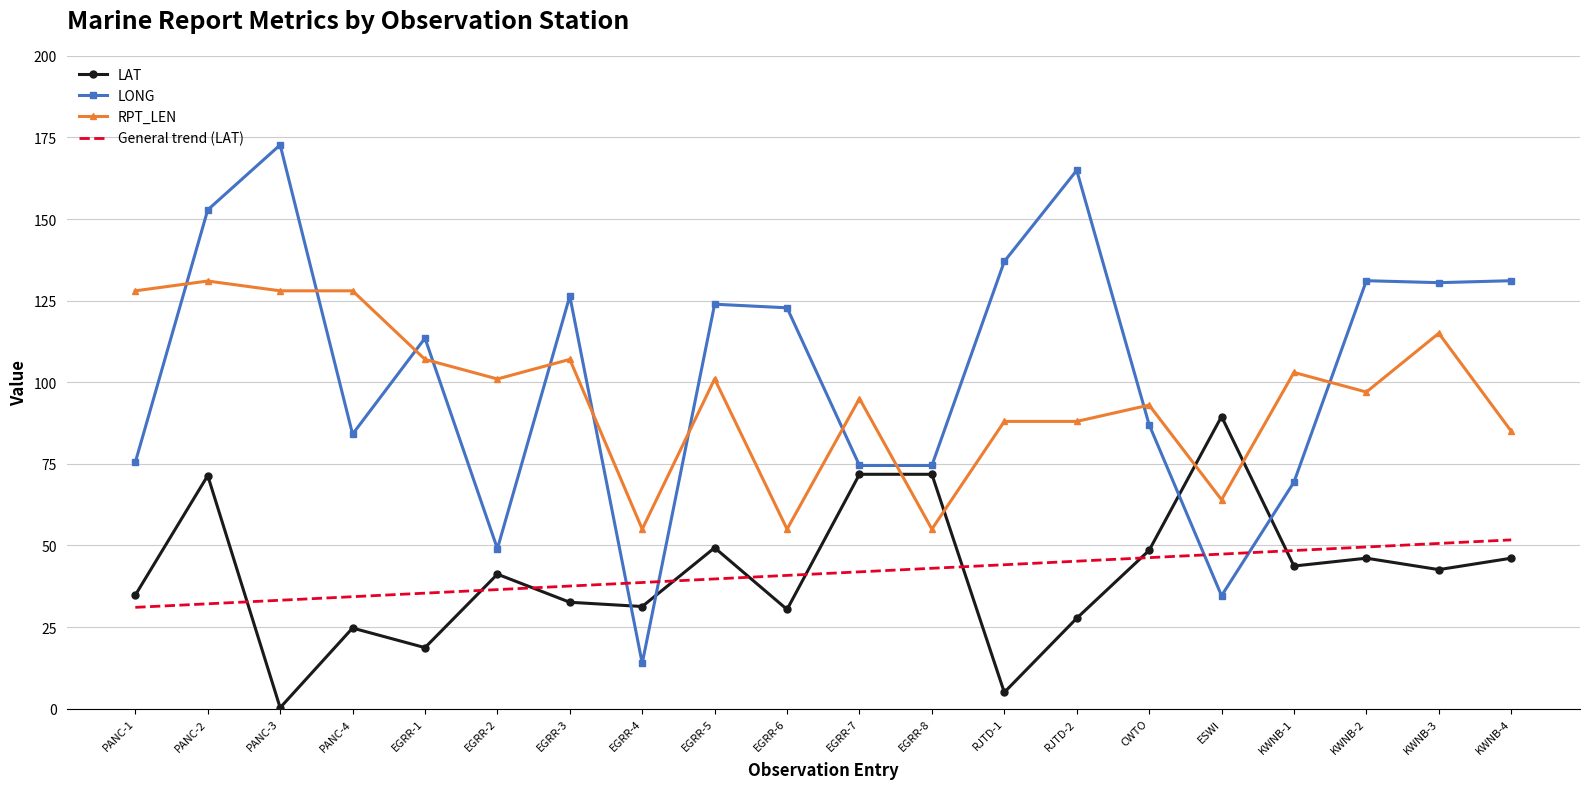

Rank the series at PANC-3 from lowest to highest value.

LAT, General trend (LAT), RPT_LEN, LONG